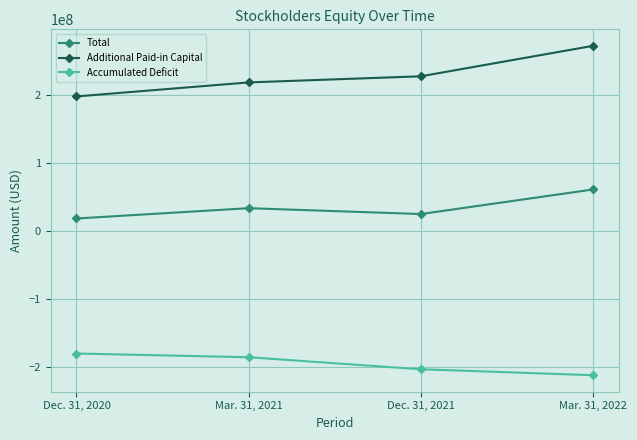

How many interior local peaks does the Total series have?

1